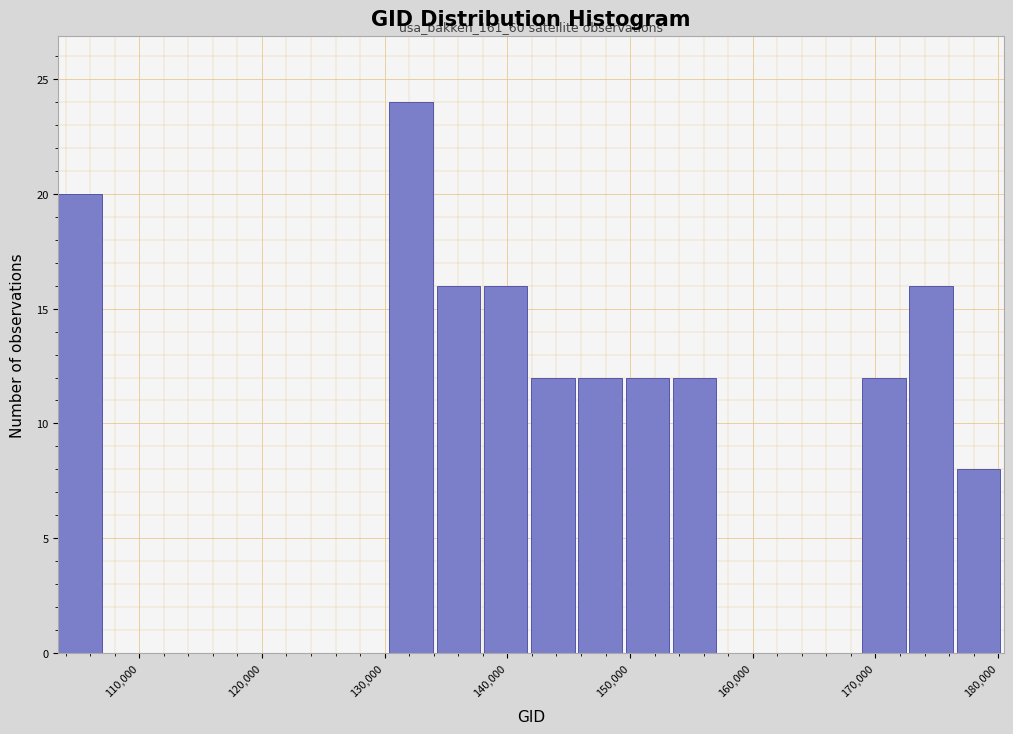

Around what value on the x-axis is the tallest bar? Give the approximate position of its centre, as read against the axis.

132000